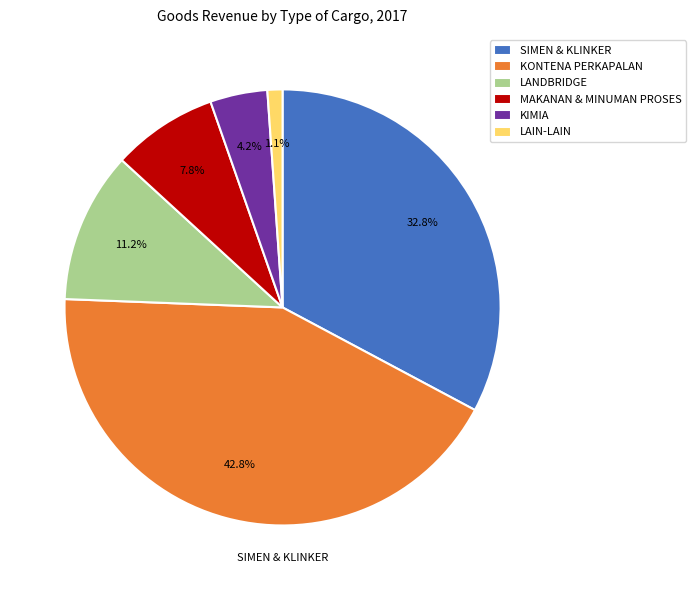

Rank the categories by value from highest to lowest.

KONTENA PERKAPALAN, SIMEN & KLINKER, LANDBRIDGE, MAKANAN & MINUMAN PROSES, KIMIA, LAIN-LAIN